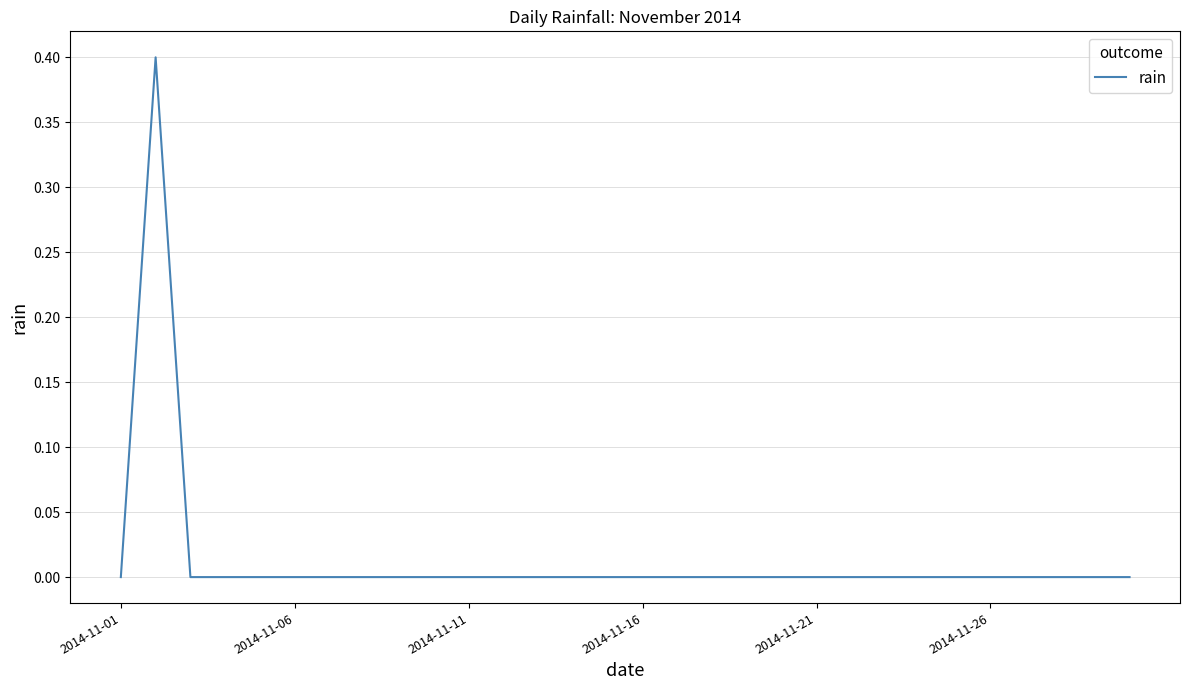

What is the maximum value shown in the chart?

0.4